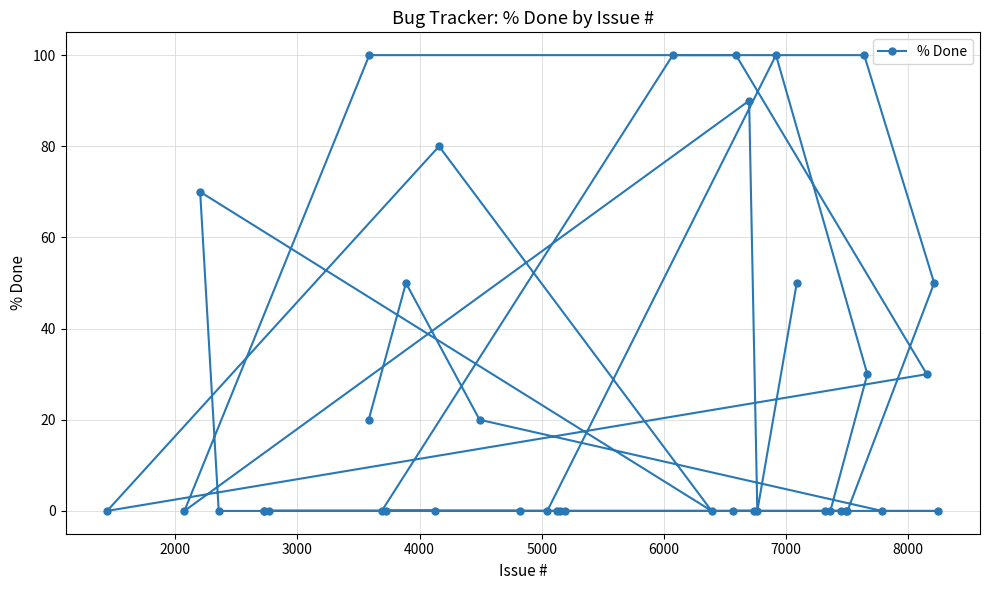

What is the difference between the maximum and second lowest values?

100